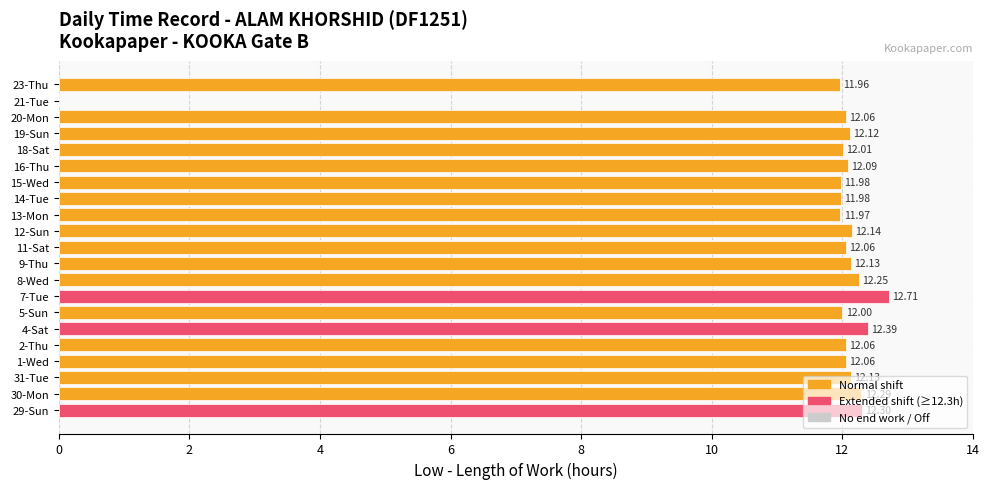

Which has a higher value, 2-Thu or 21-Tue?

2-Thu